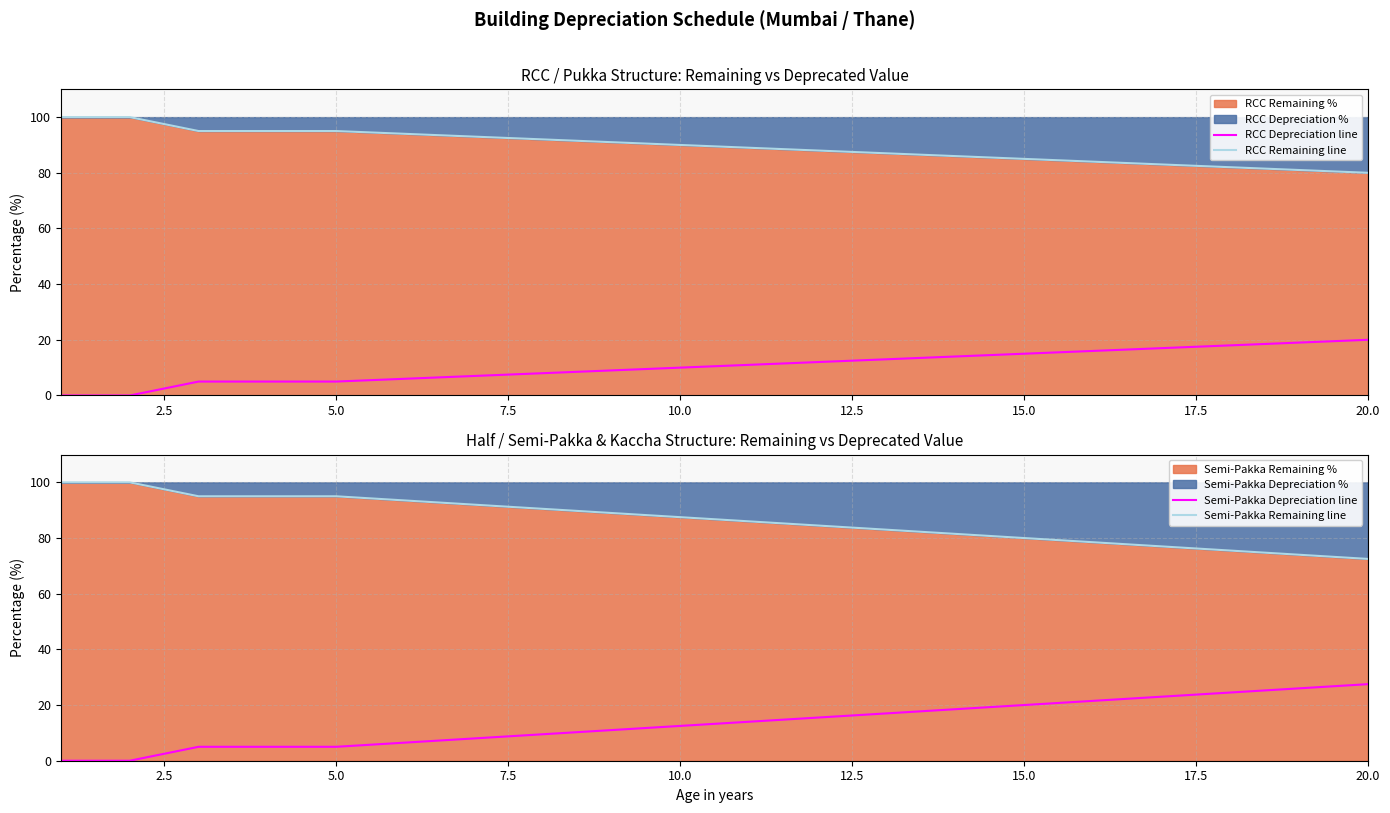

Which series has the widest spread of values?

Semi-Pakka Depreciation line